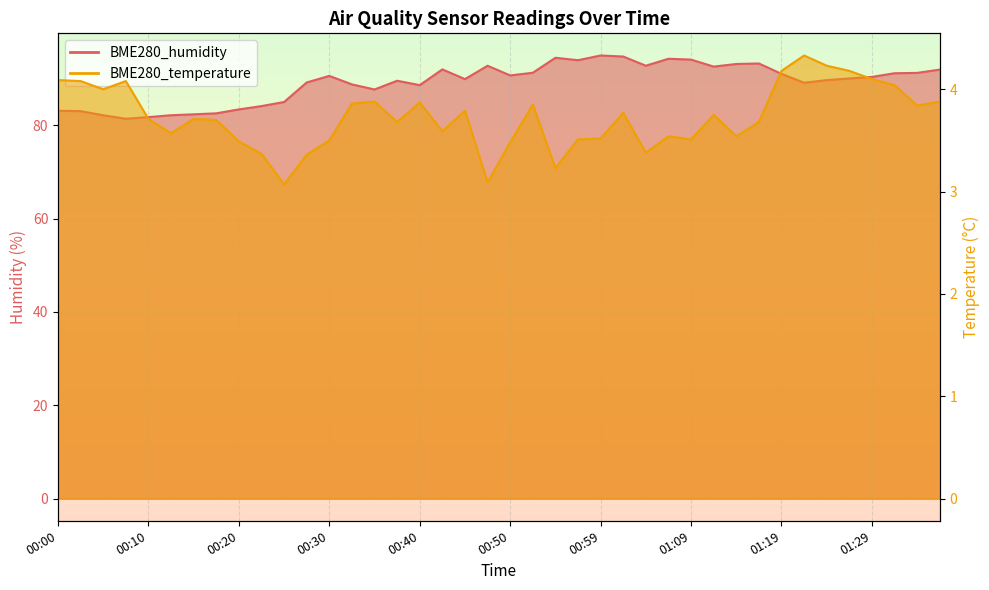

Is it true that BME280_humidity equals 138.7 at 01:12?

False